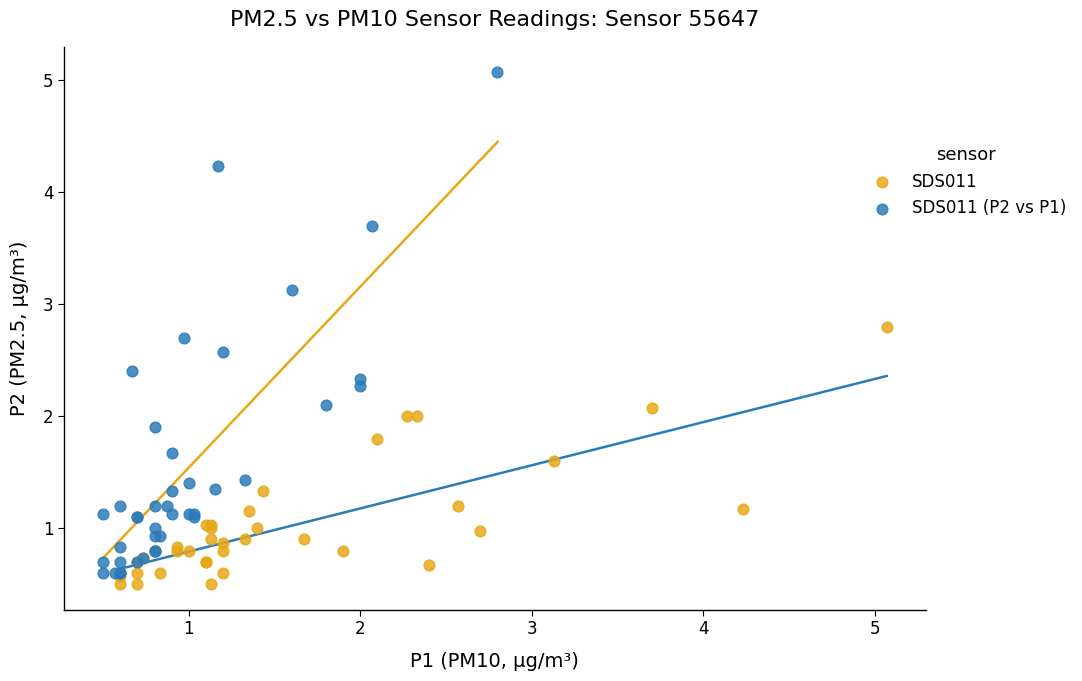

Which series reaches the maximum Y coordinate?

SDS011 (P2 vs P1)